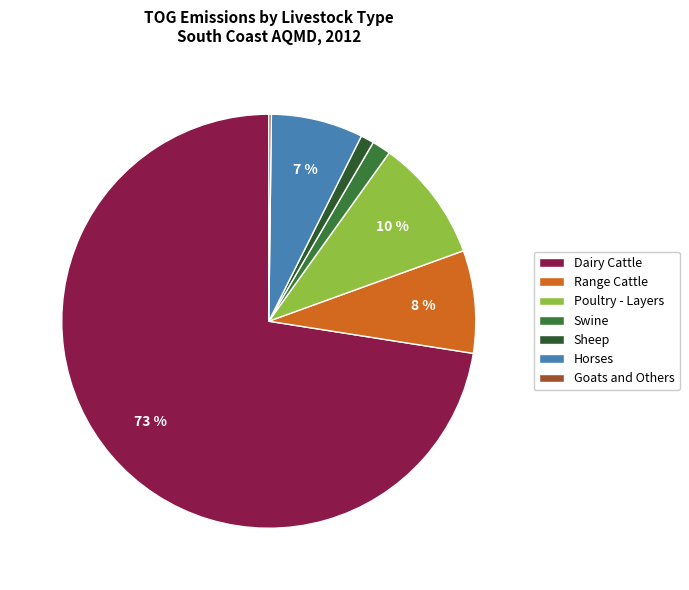

Does Dairy Cattle represent more than half of the total?

Yes